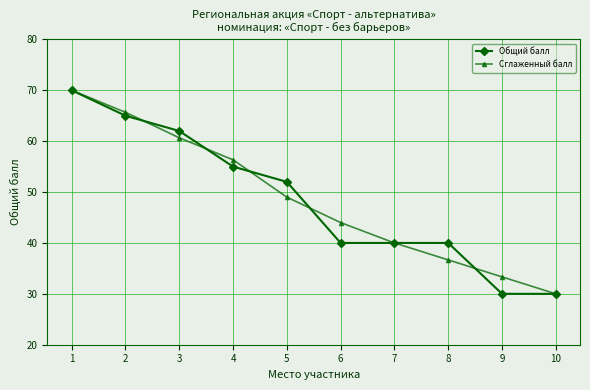

The value of Сглаженный балл at 4 is 56.3. True or false?

True